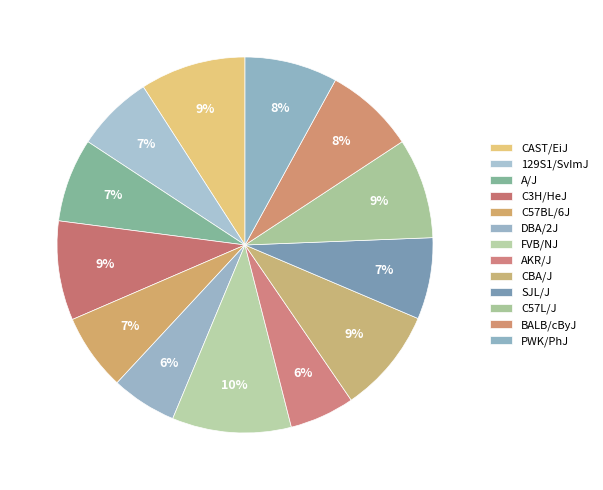

Does BALB/cByJ represent more than half of the total?

No